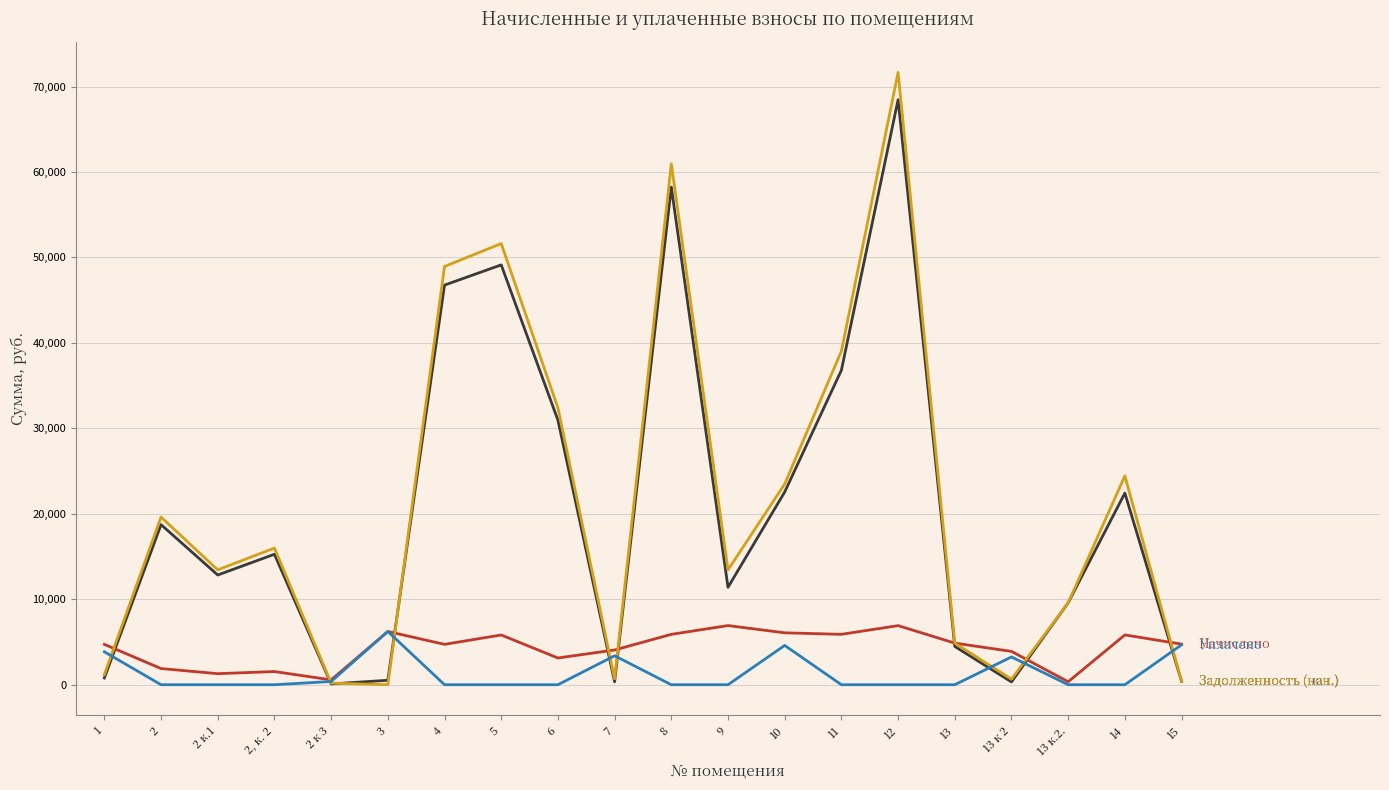

What is the maximum value shown in the chart?

71654.3